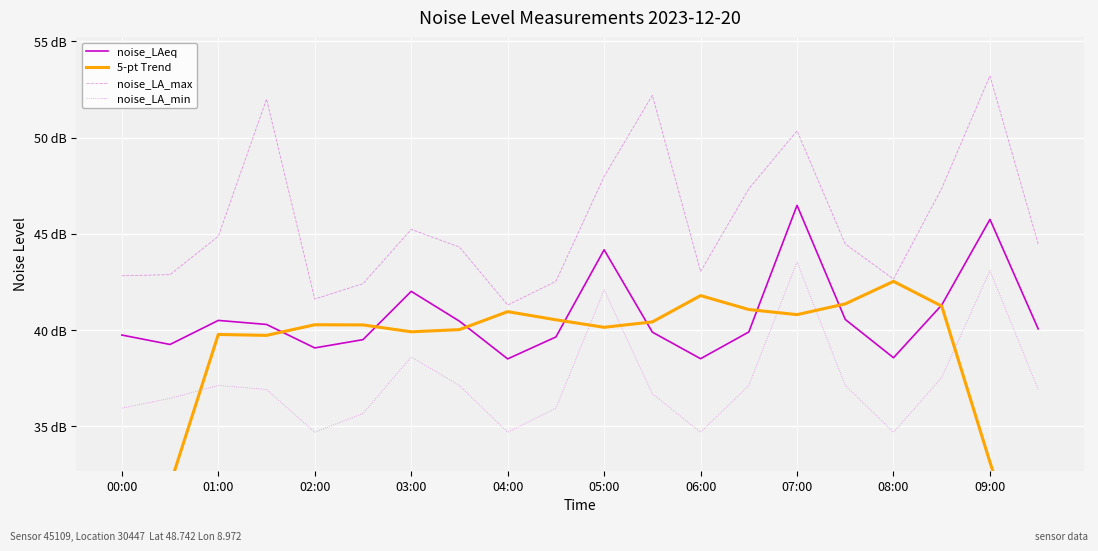

At which category does the chart reach its peak across all series?

09:00